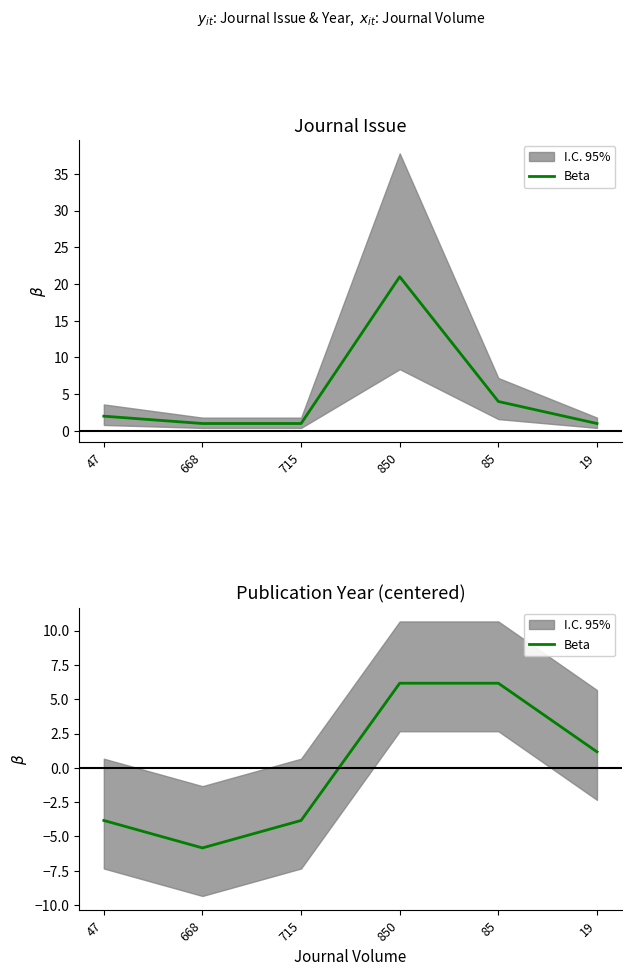

True or false: the data has more than 1 interior local peaks.

False